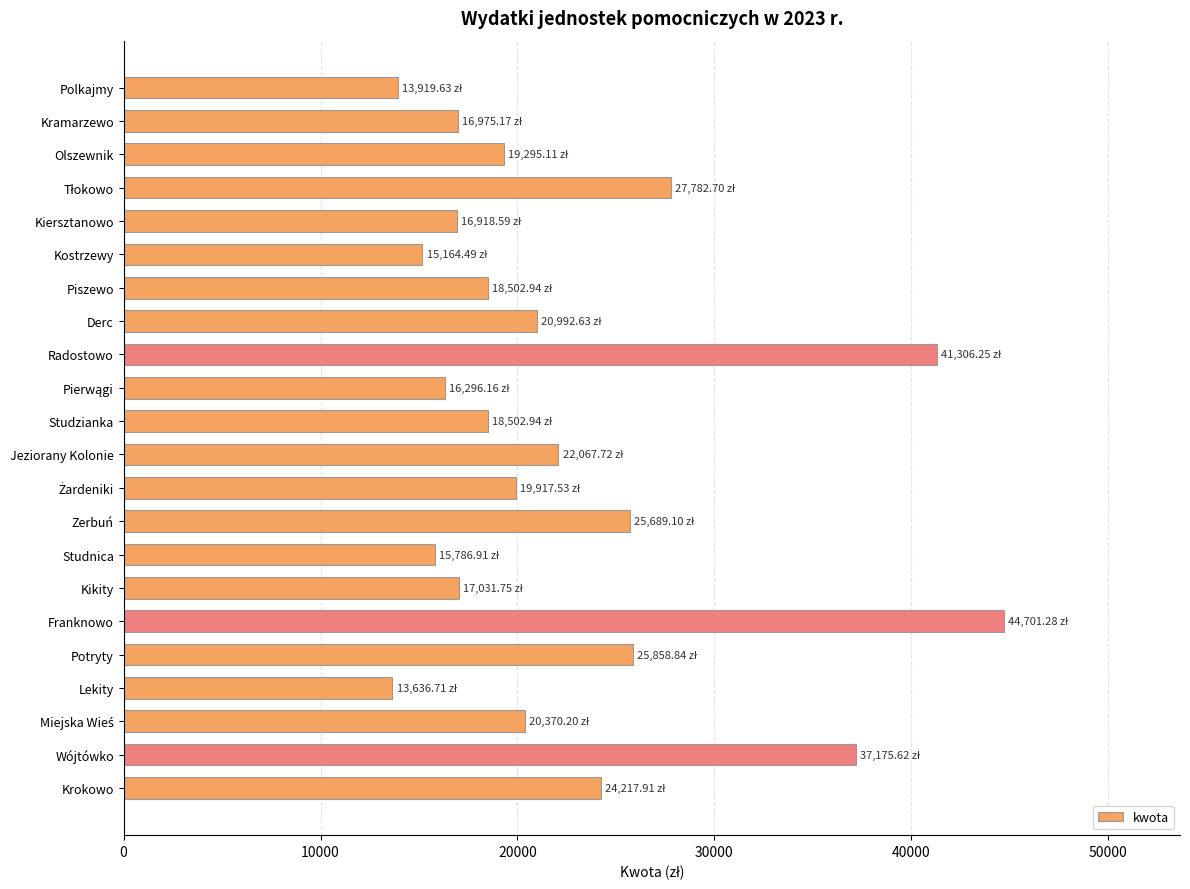

Are the bars horizontal?

Yes